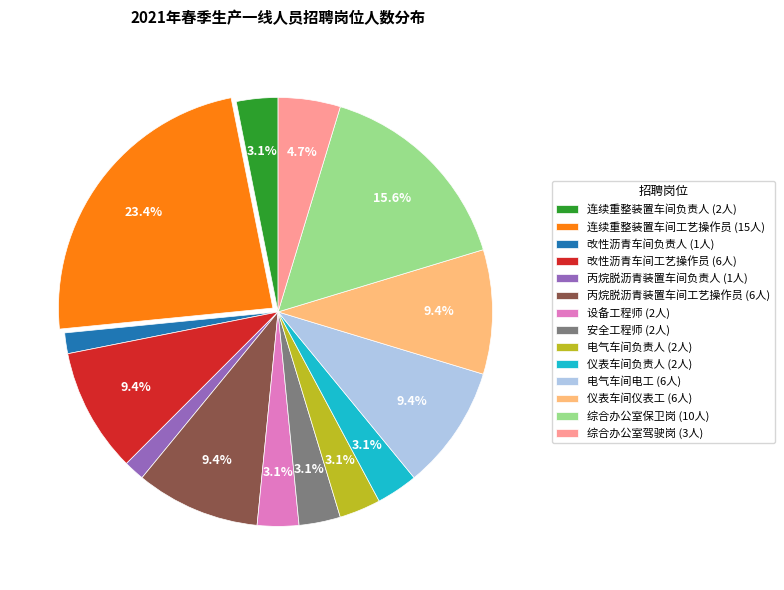

How many segments does this pie chart have?

14